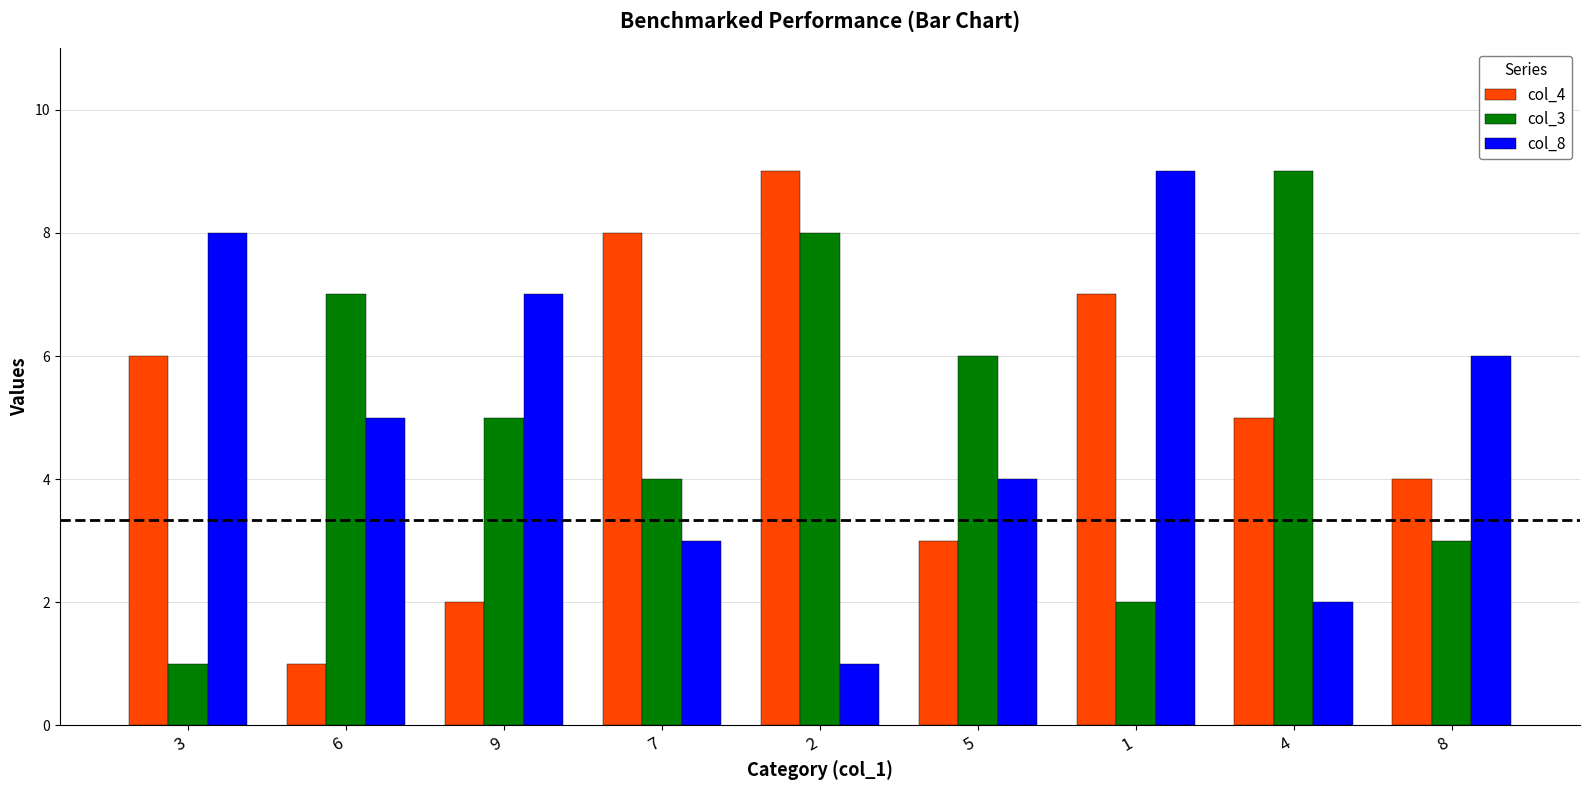

What is the value of the col_4 bar at the 8th from the left?

5